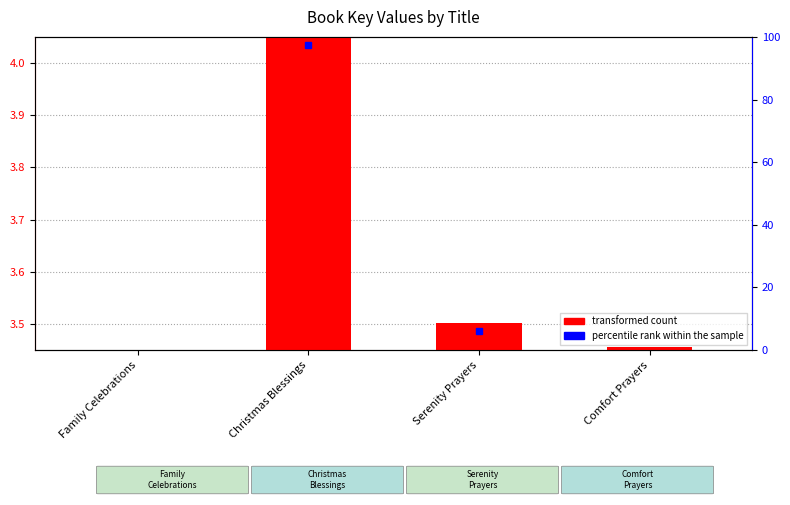

Between Serenity Prayers and Comfort Prayers, which is larger?

Serenity Prayers